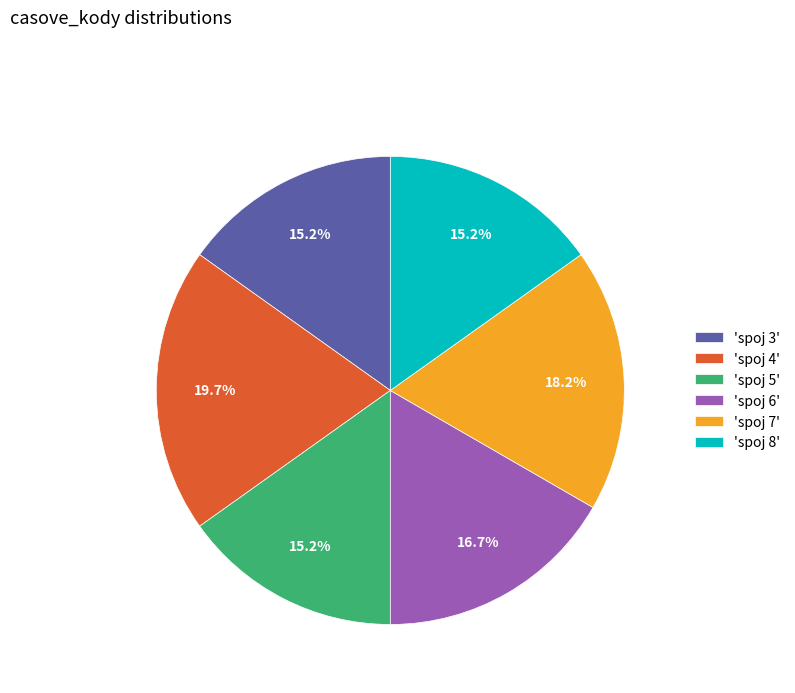

Is there a majority slice in this chart?

No